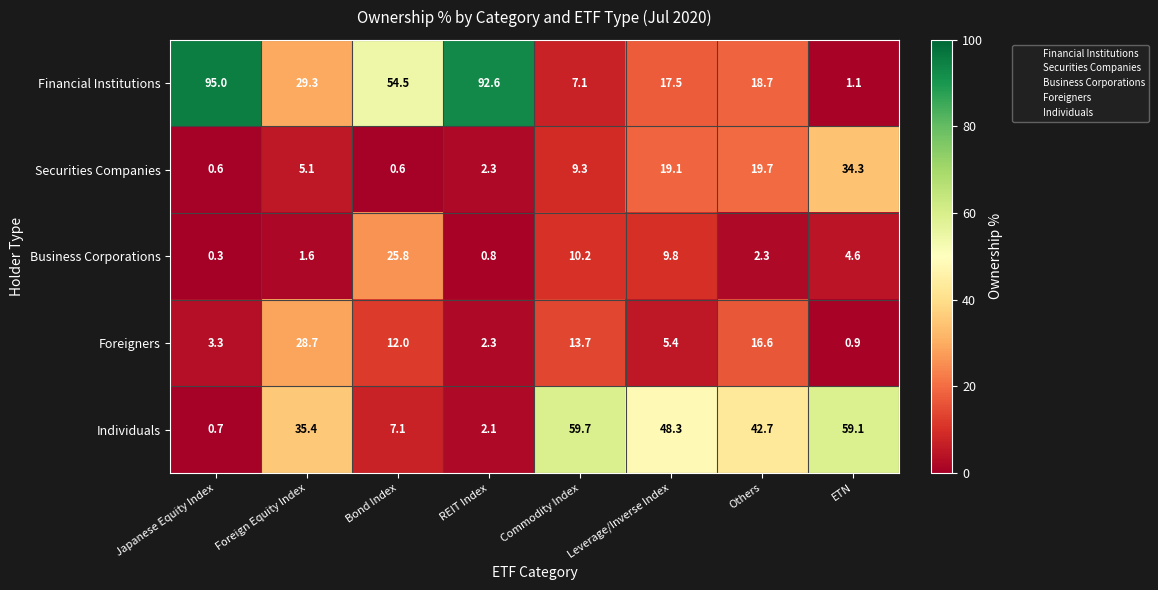

What is the smallest value displayed?

0.3